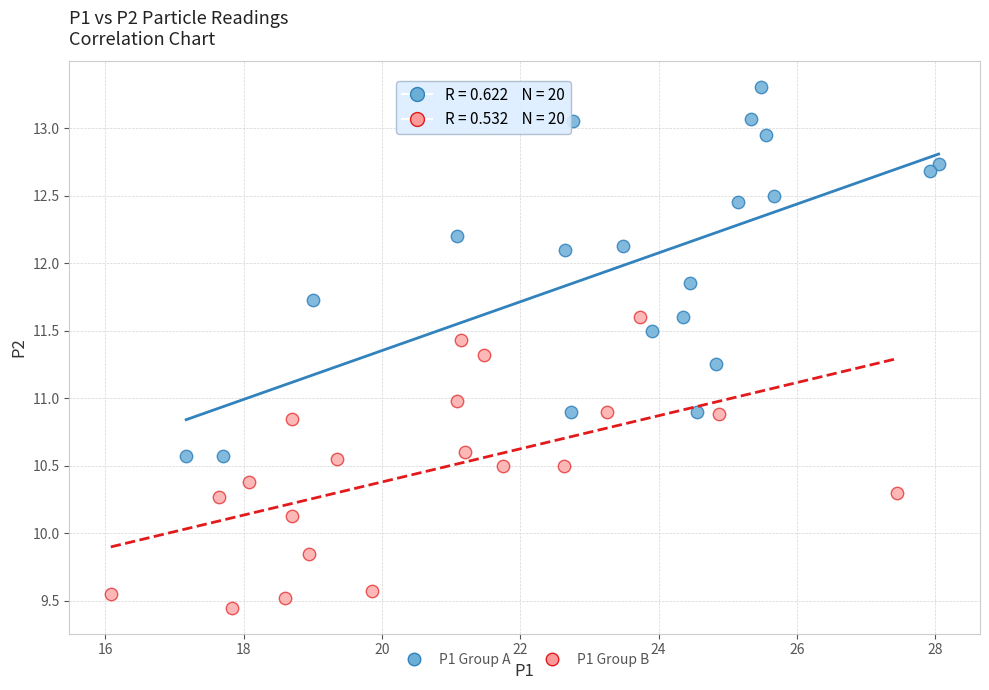

Which series contains the lowest Y value?

P1 Group B